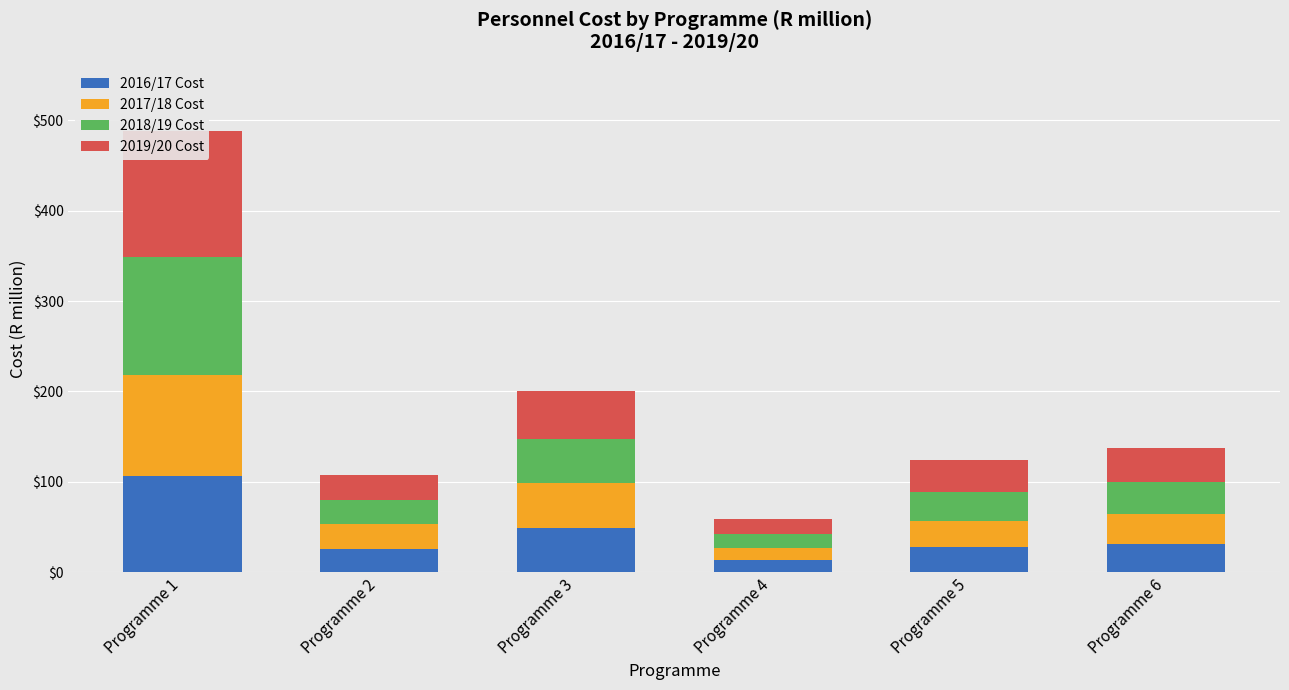

Reading left to right, transcribe all the data shown in this chart.

2016/17 Cost: 106.9	25.8	49.2	13.5	27.8	31.4
2017/18 Cost: 111.7	27.7	49.7	14.1	28.8	33.3
2018/19 Cost: 129.9	26.3	49.0	15.4	32.6	35.2
2019/20 Cost: 139.8	28.5	52.7	16.5	35.1	37.8